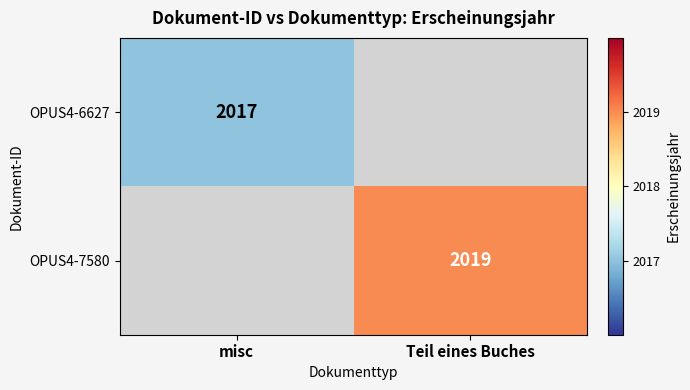

How many distinct data groups are displayed?

2